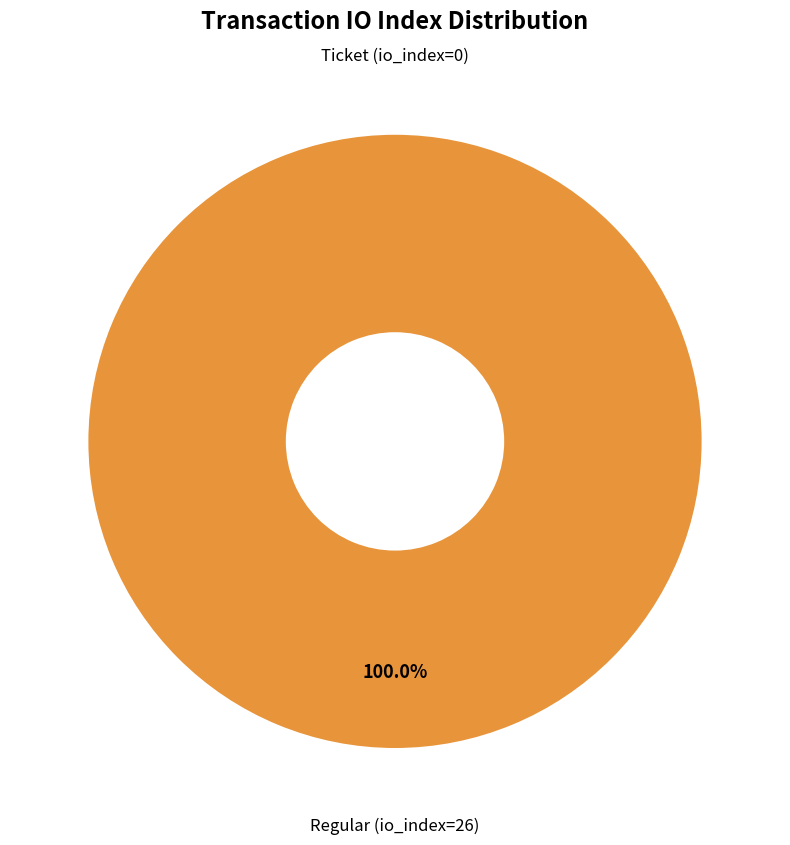

The Ticket (io_index=0) slice represents 1% of the pie. True or false?

False